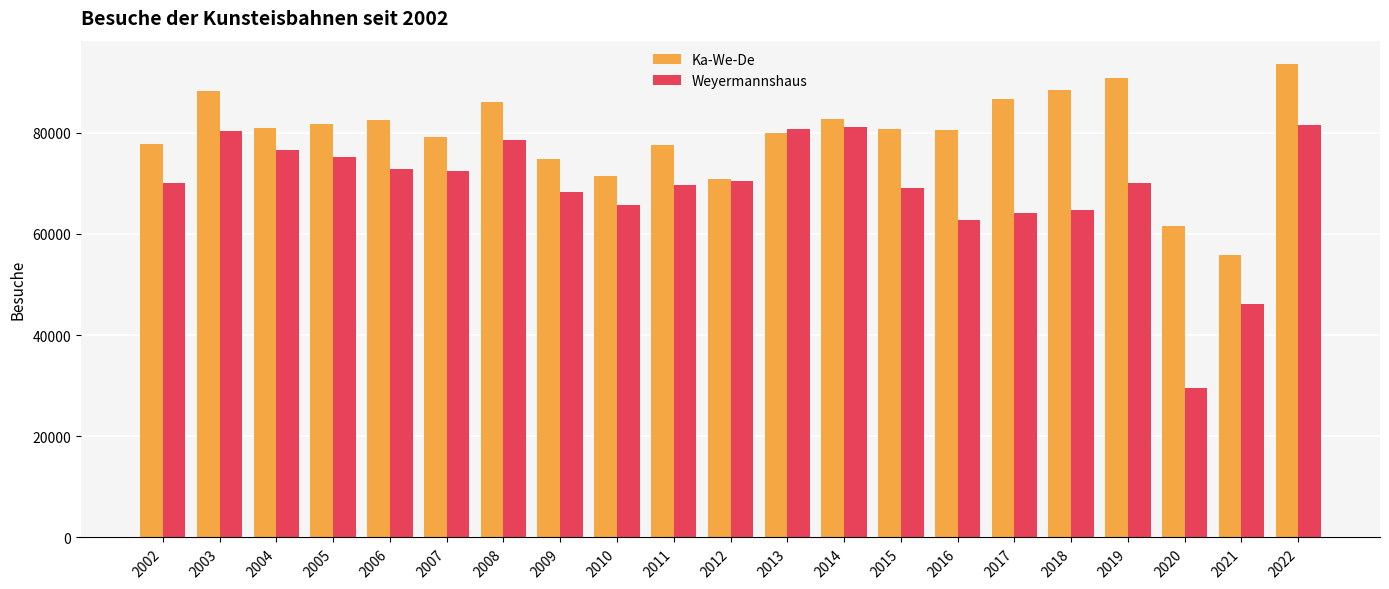

Between 2014 and 2018, which series saw the biggest shift?

Weyermannshaus